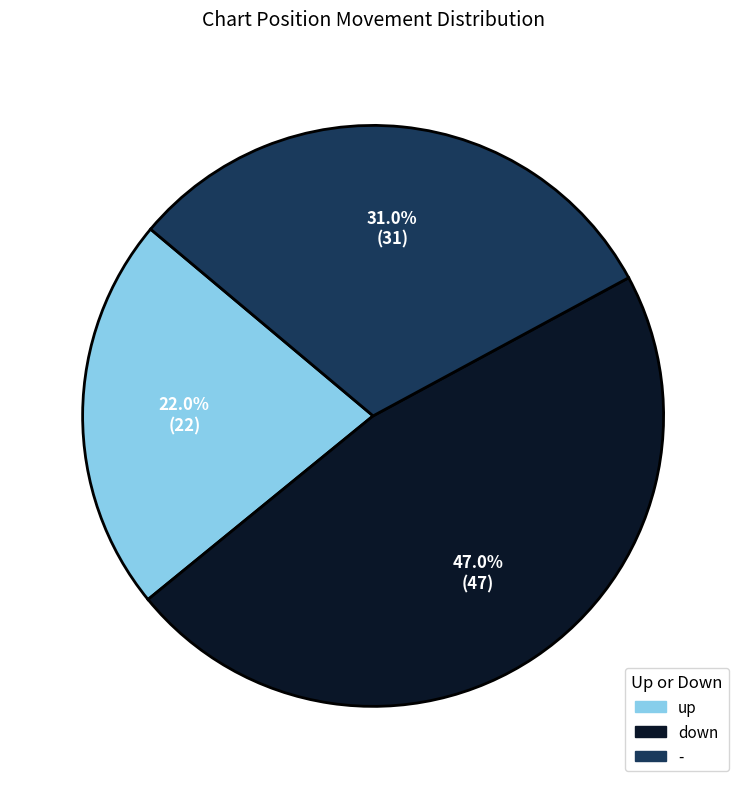

How many slices are in this pie chart?

3